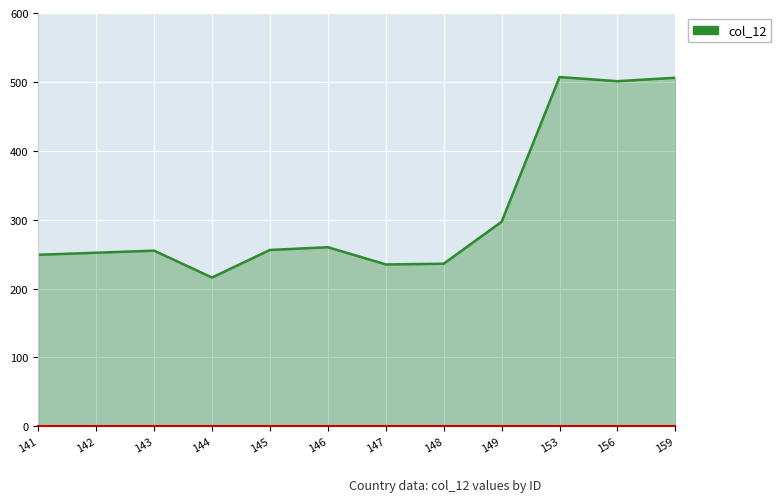

What is the maximum value shown in the chart?

507